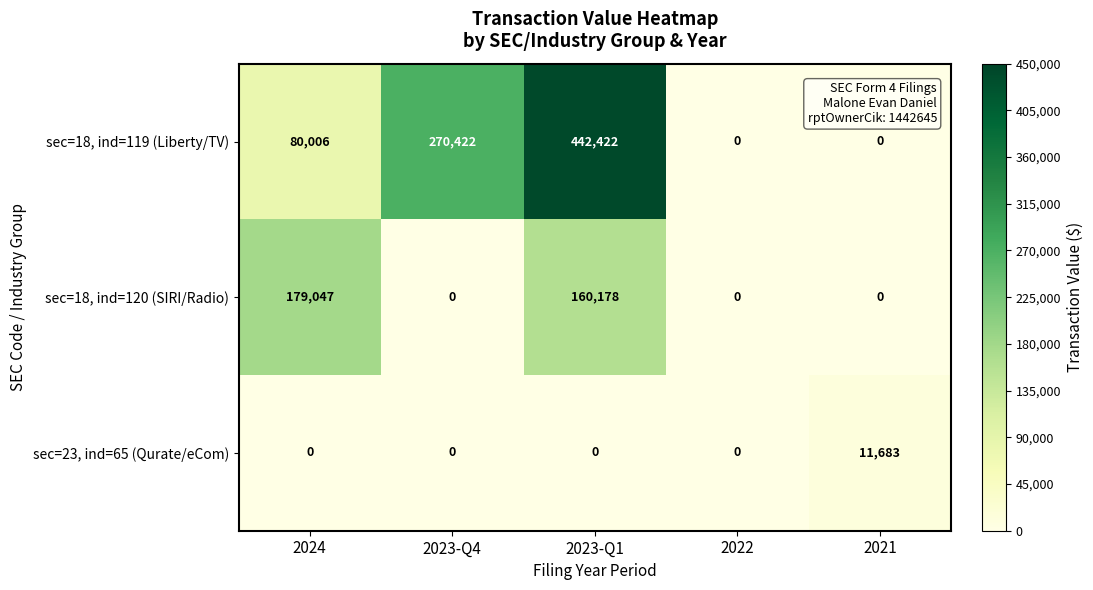

Is it true that sec=18, ind=120 (SIRI/Radio) equals 160178 at 2023-Q1?

True